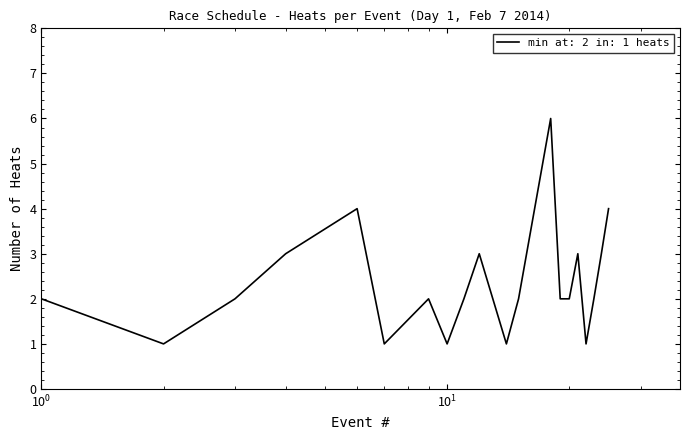

What is the difference between the maximum and minimum values?

5